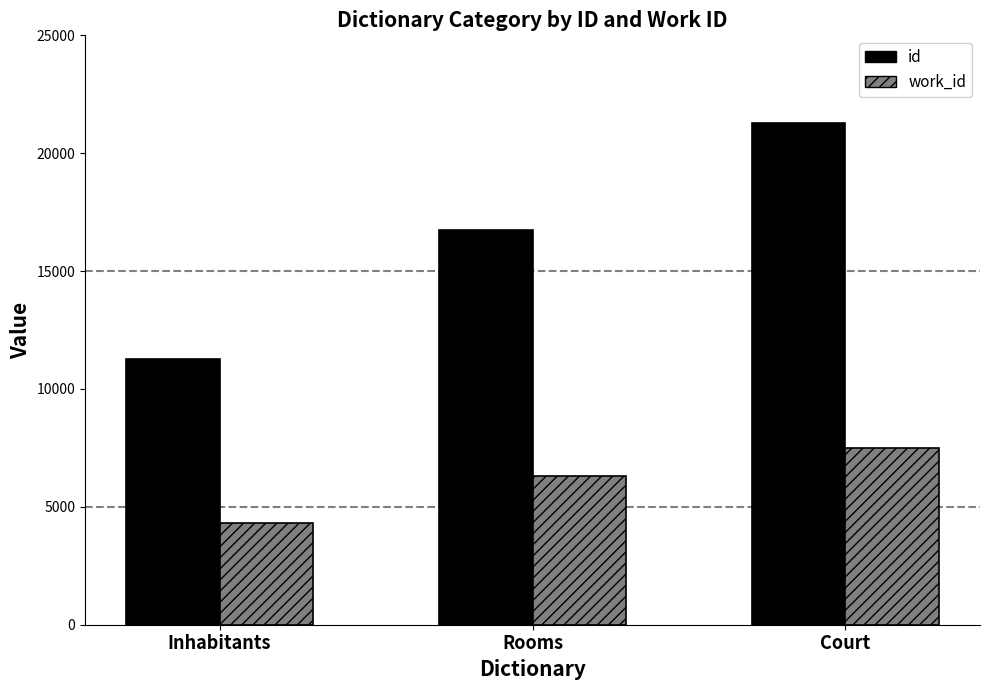

At which category does the chart reach its minimum across all series?

Inhabitants